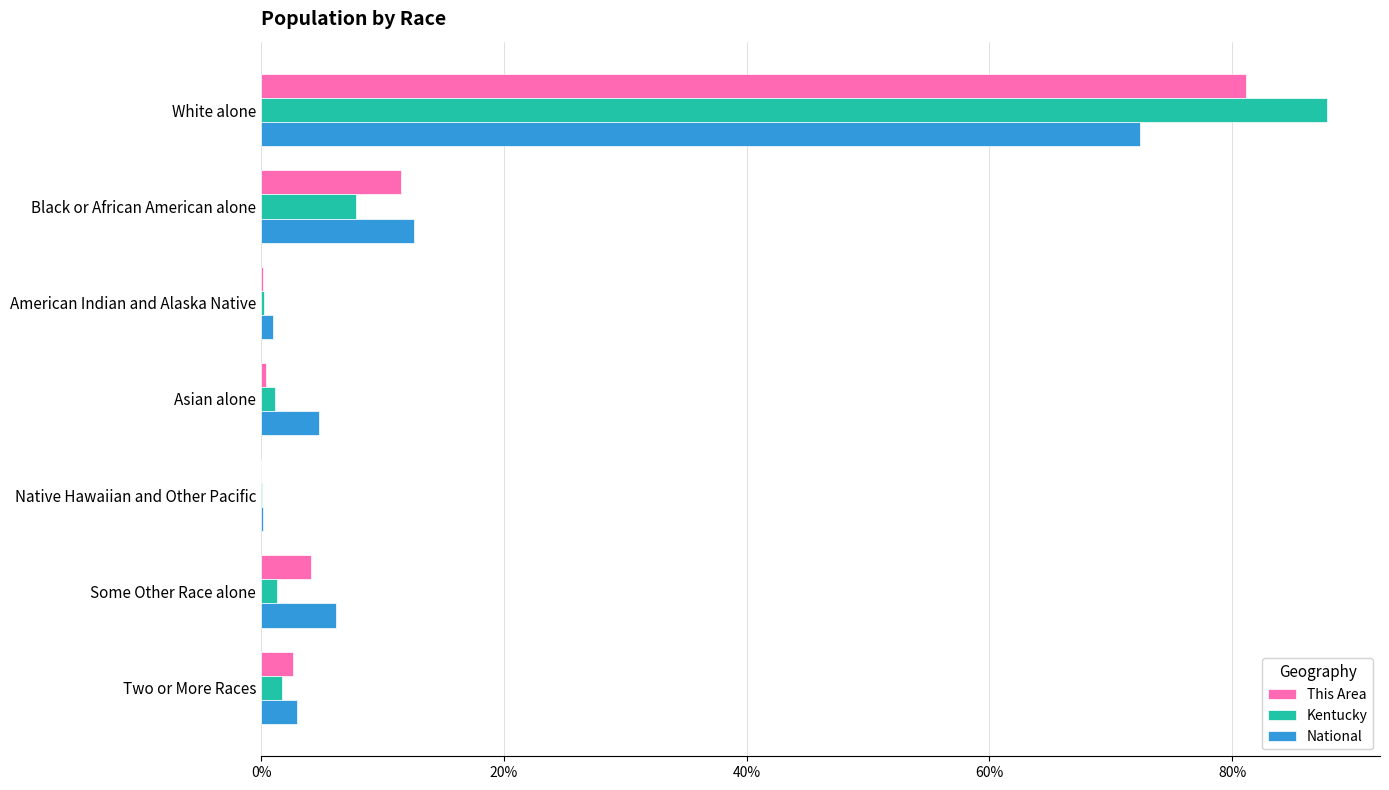

True or false: This Area has a value of 4.1 at Some Other Race alone.

True